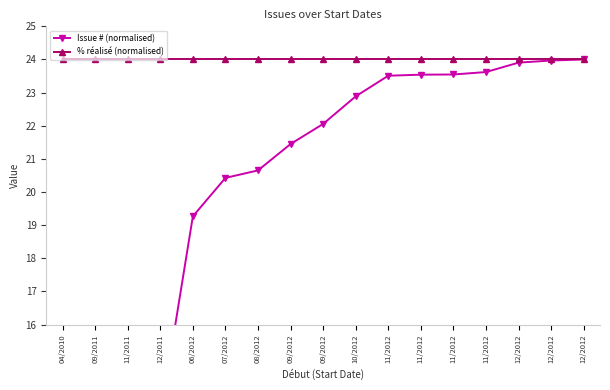

Count the number of categories in the chart.

17